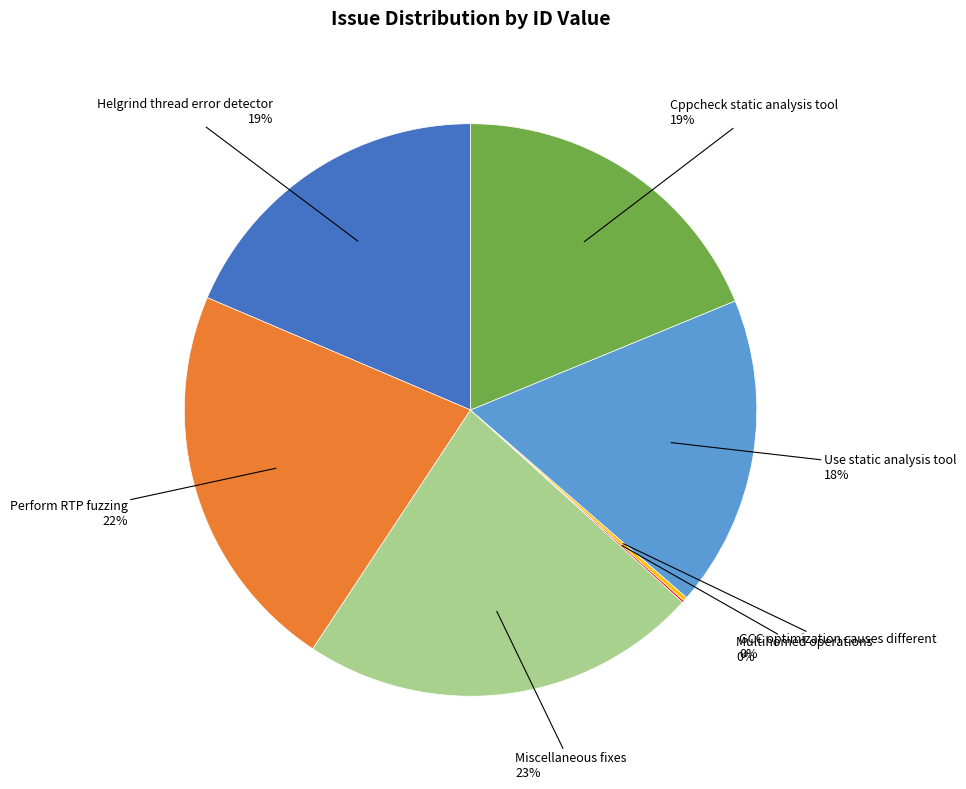

To the nearest percent, what is the average slice percentage?

14%